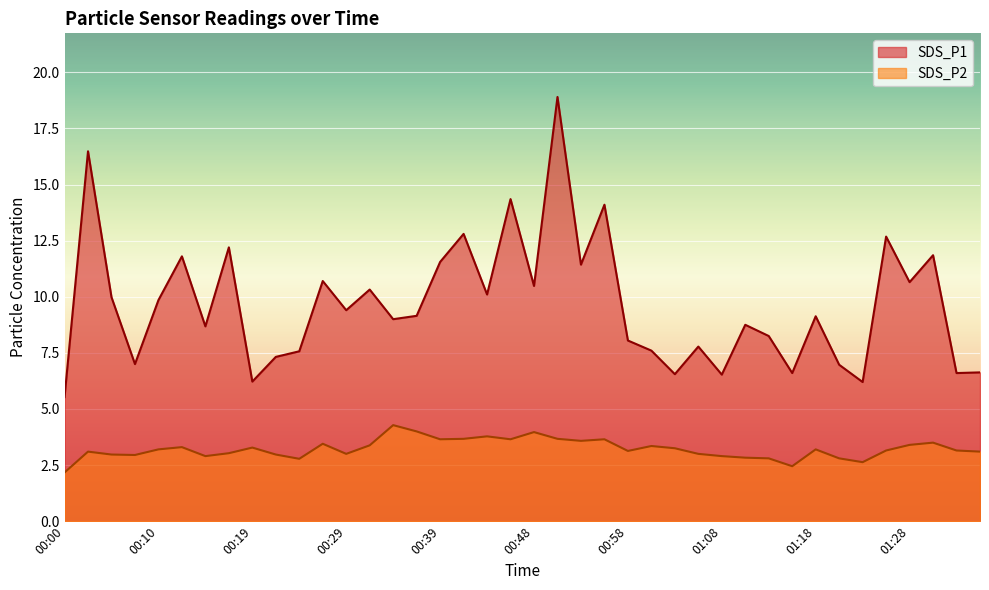

What is the sum of the SDS_P1 values at 00:44 and 00:05?

20.1